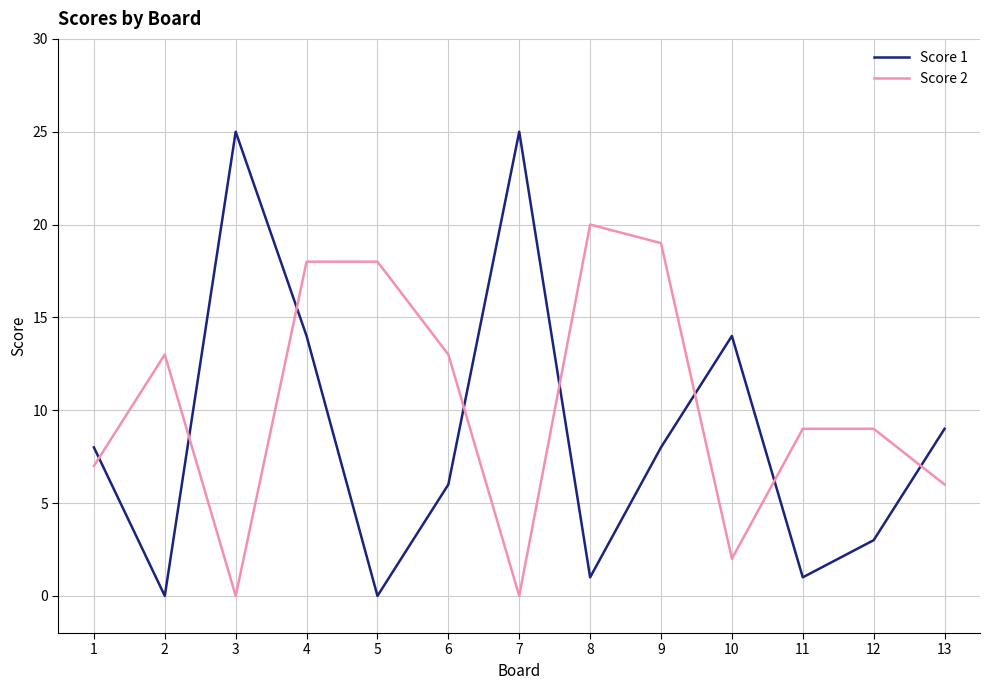

At which category does Score 1 reach its first local peak?

3